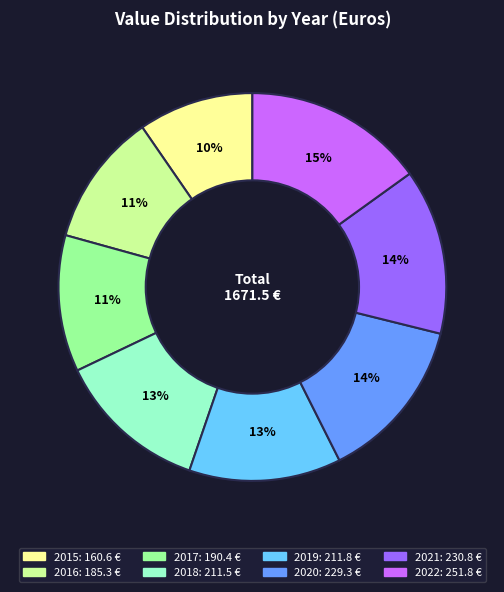

Does any single category account for the majority?

No